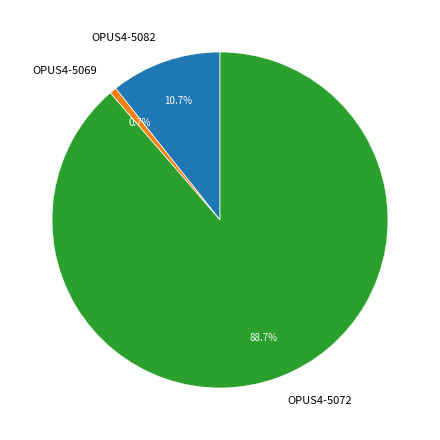

What is the smallest slice in the pie chart?

OPUS4-5069